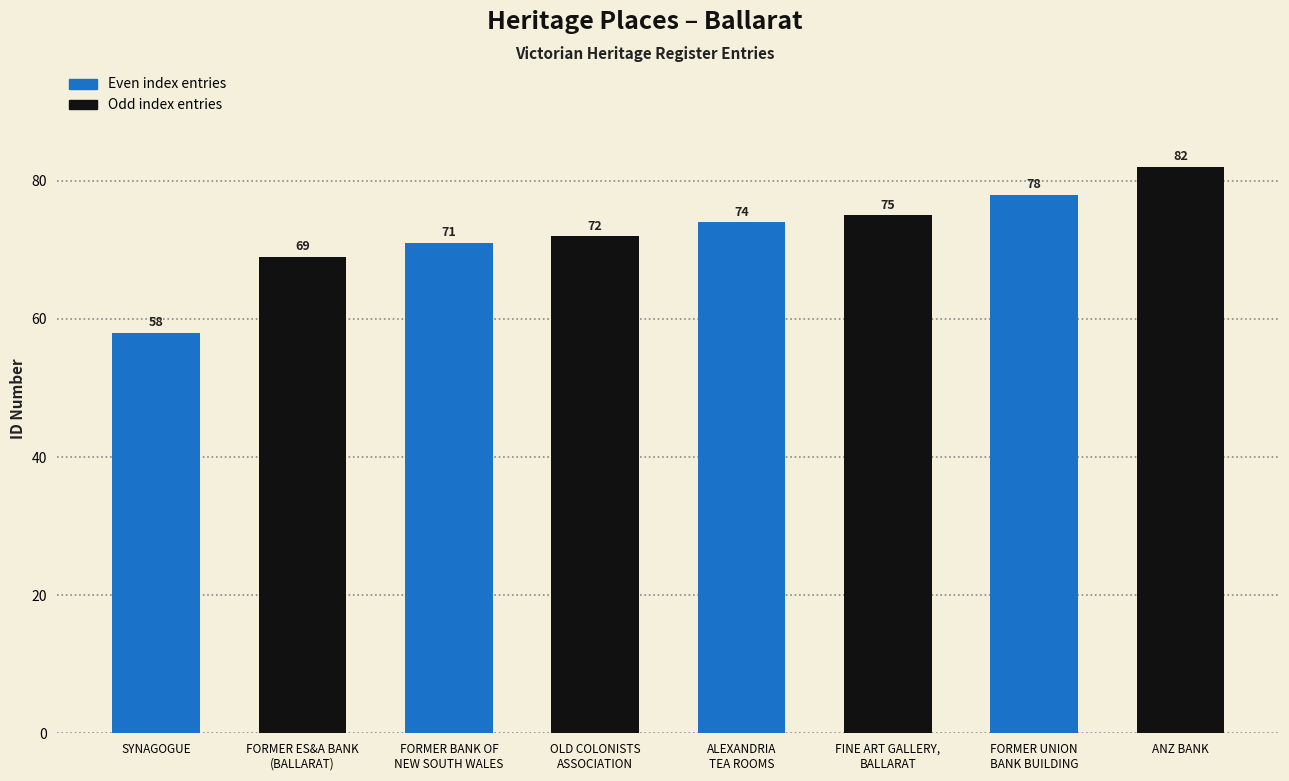

Reading left to right, transcribe all the data shown in this chart.

58	69	71	72	74	75	78	82